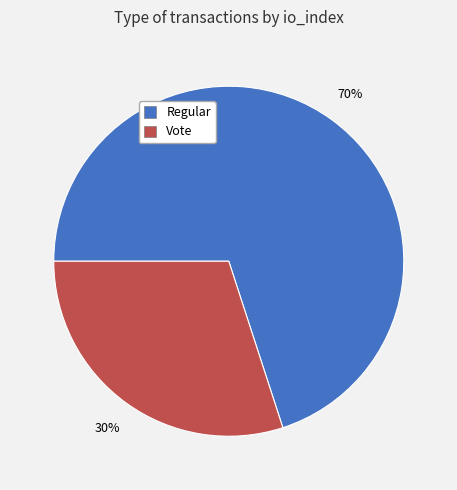

Does any single category account for the majority?

Yes